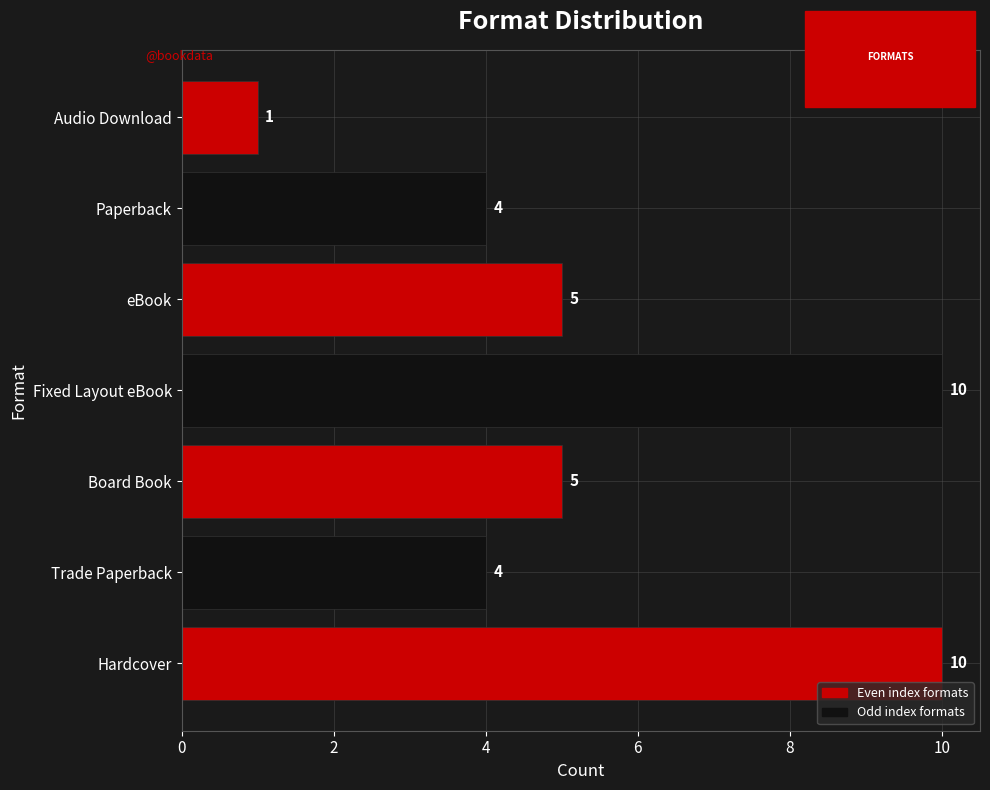

True or false: the data shows 4 at Paperback.

True